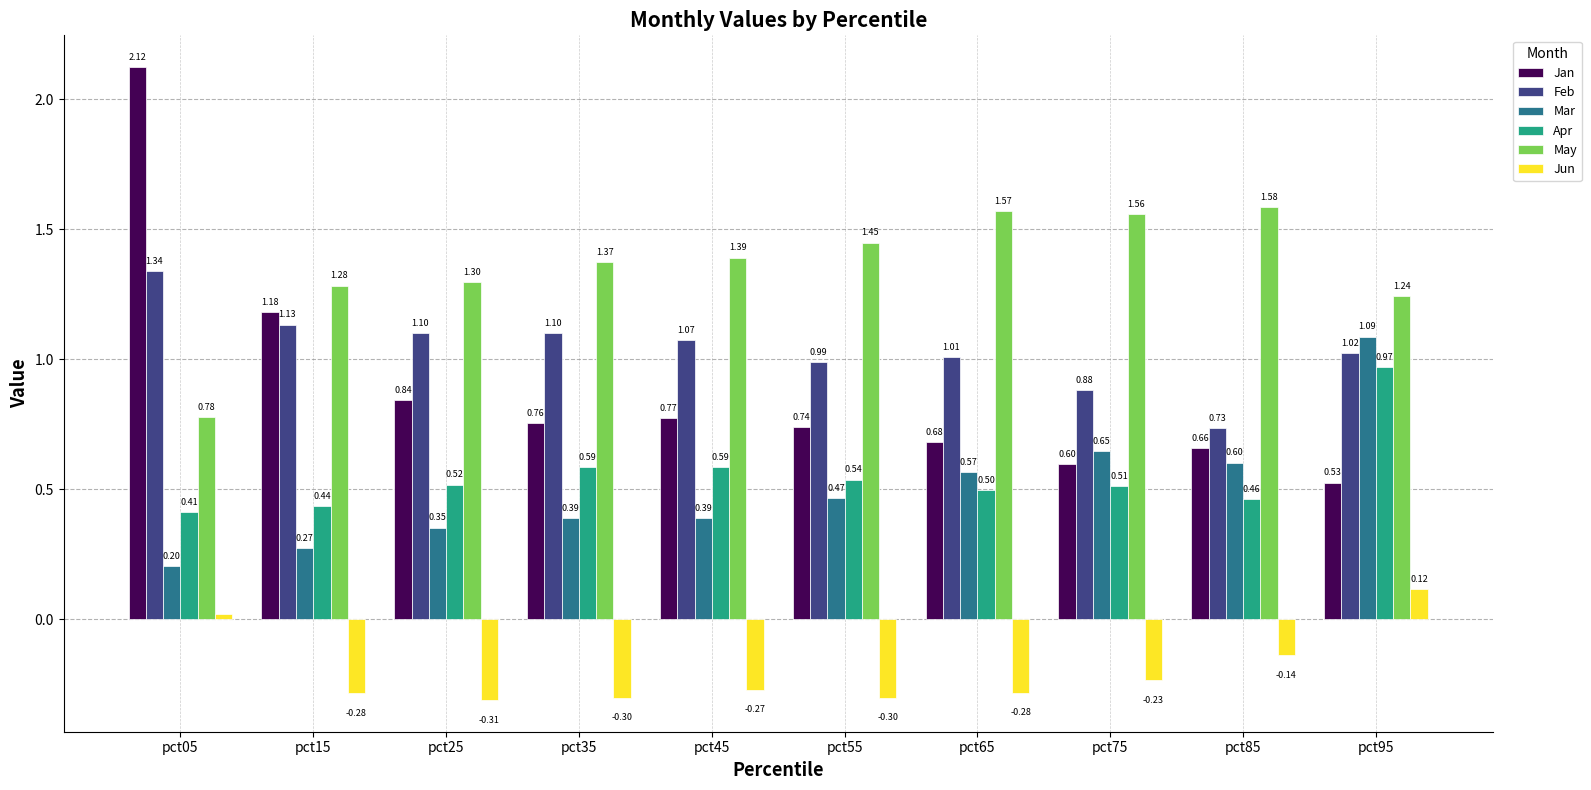

Is the value of Feb at pct95 greater than the value of Mar at pct25?

Yes